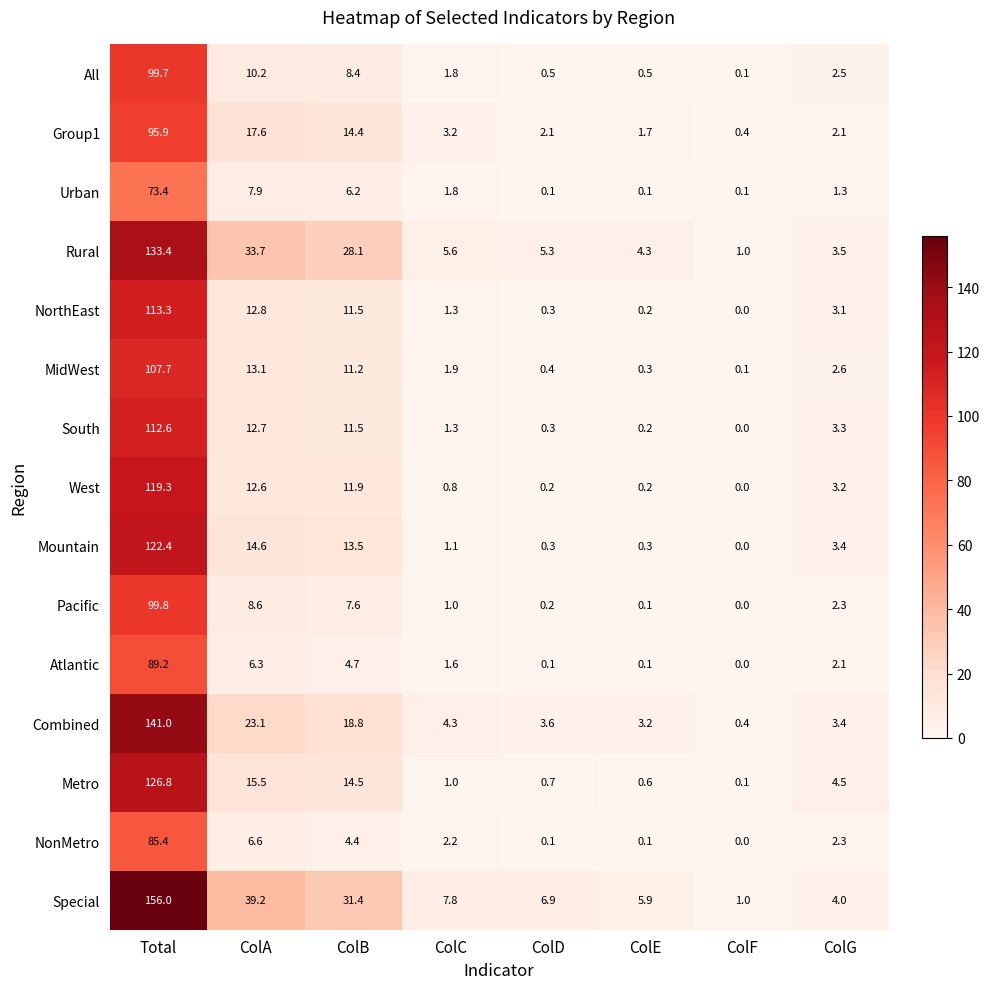

What is the average value of the NorthEast series?

17.8